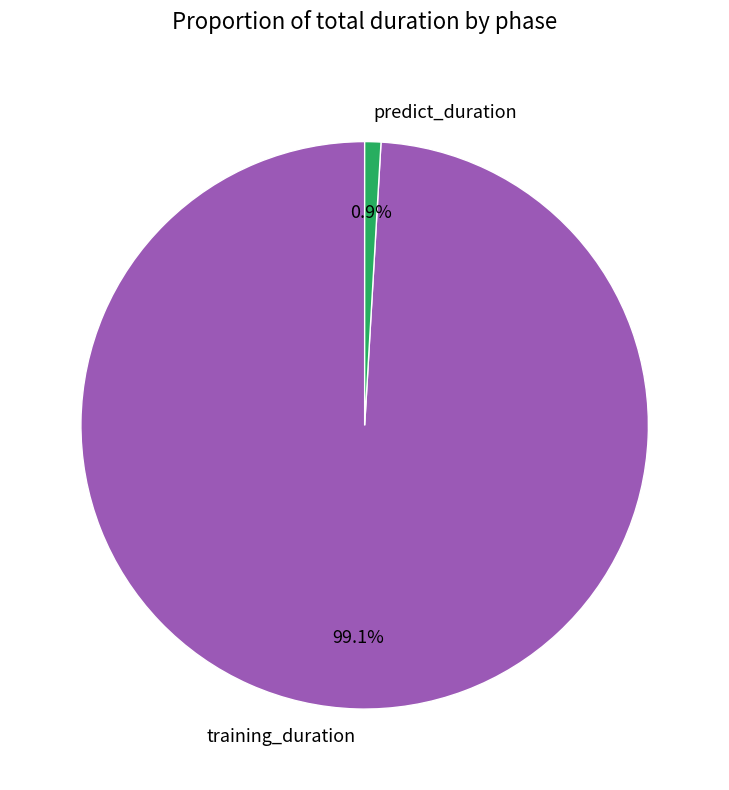

To the nearest percent, what is the difference between the largest and smallest slice percentages?

98%